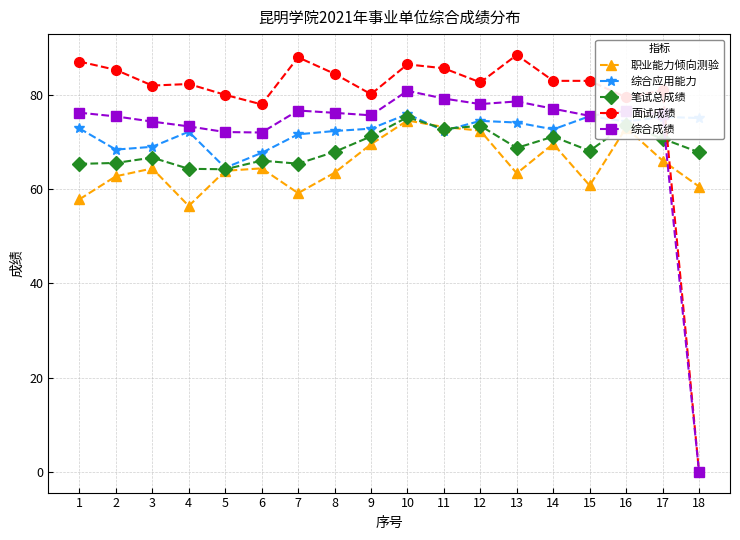

Is it true that 面试成绩 equals 84.5 at 8?

True